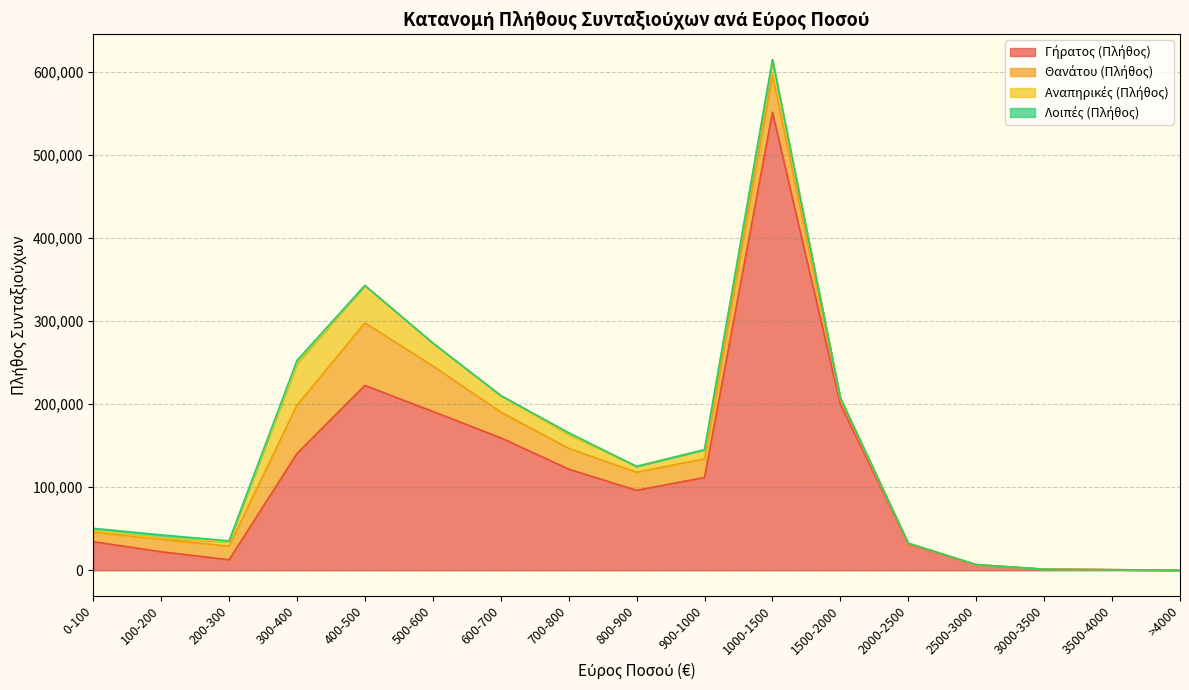

What is the value of the Αναπηρικές (Πλήθος) point at the 7th from the left?

19951